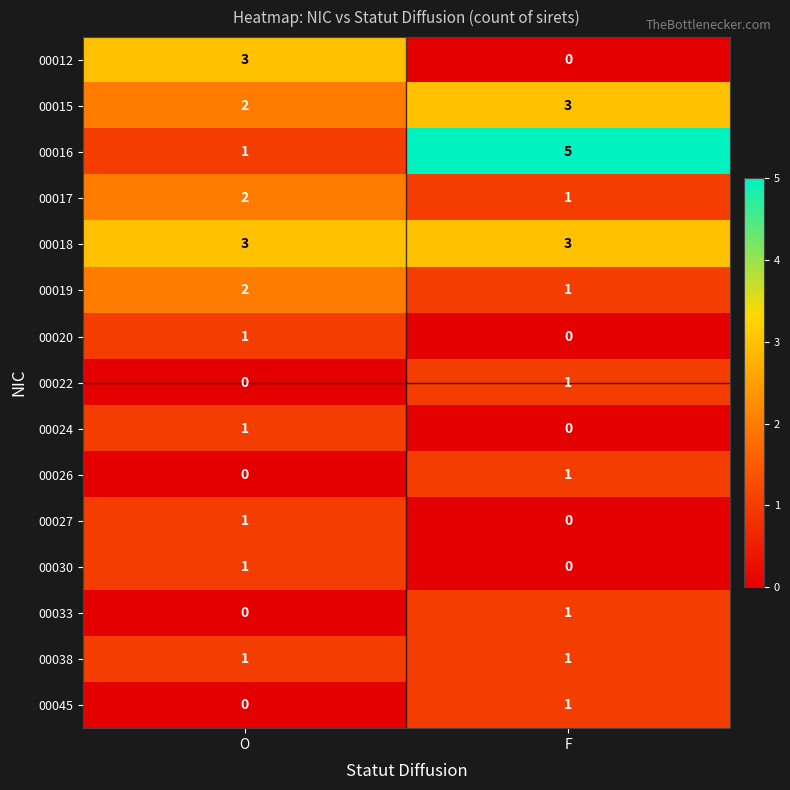

What is the sum of the 00016 values at F and O?

6